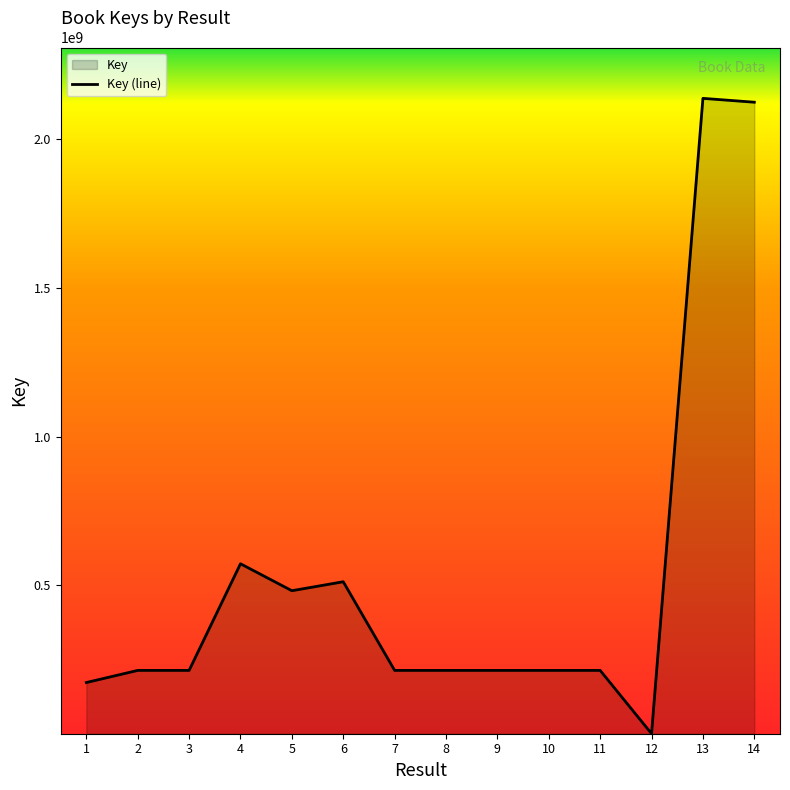

What is the average value?

535788361